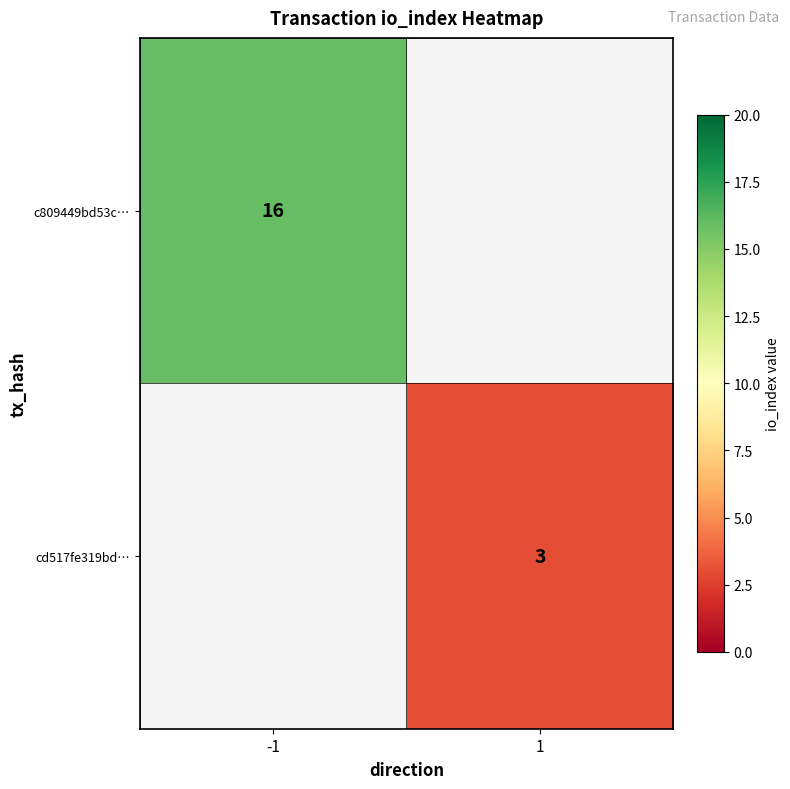

Which label corresponds to the largest value in the chart?

-1